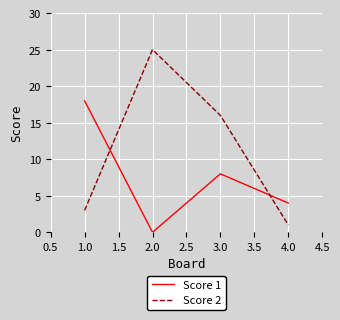

What position from the right is 2.0?

3